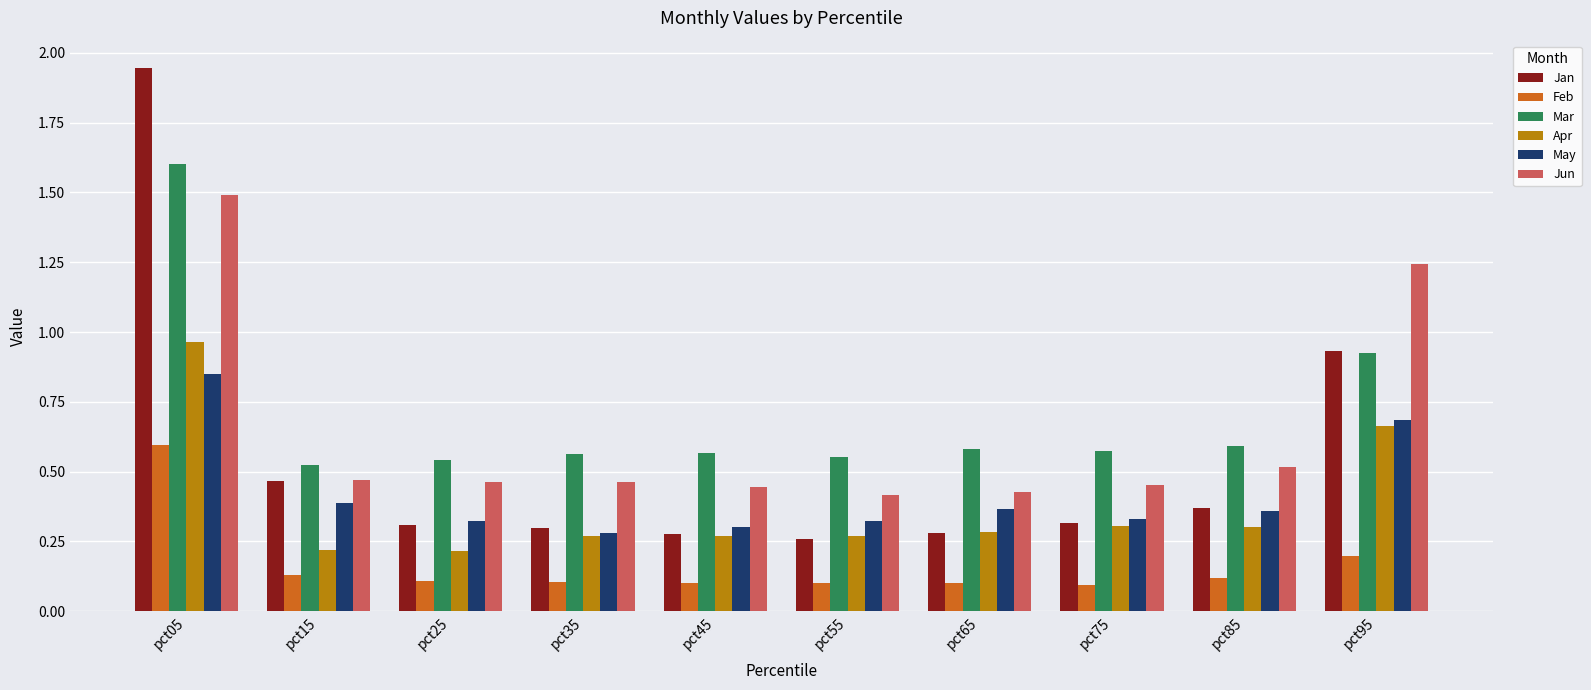

What is the value of the Apr bar at the 2nd from the left?

0.2